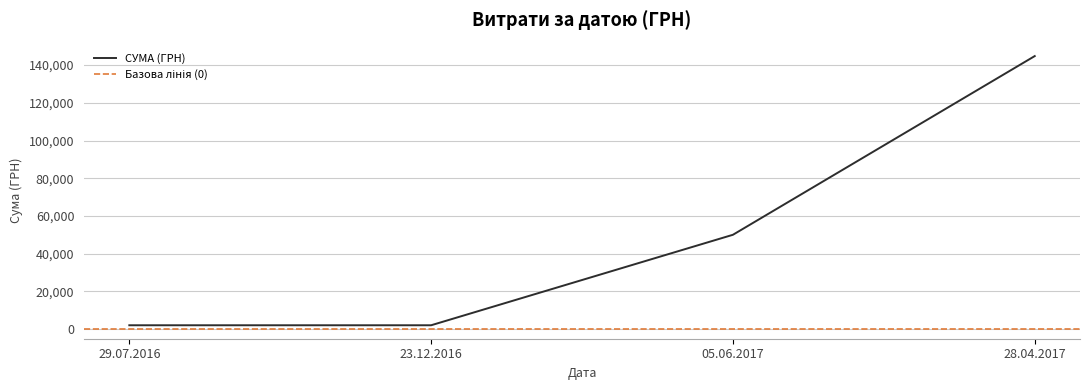

Reading left to right, what are all the values shown in this chart?

29.07.2016=1994.8	23.12.2016=1994.8	05.06.2017=50000.0	28.04.2017=144806.4